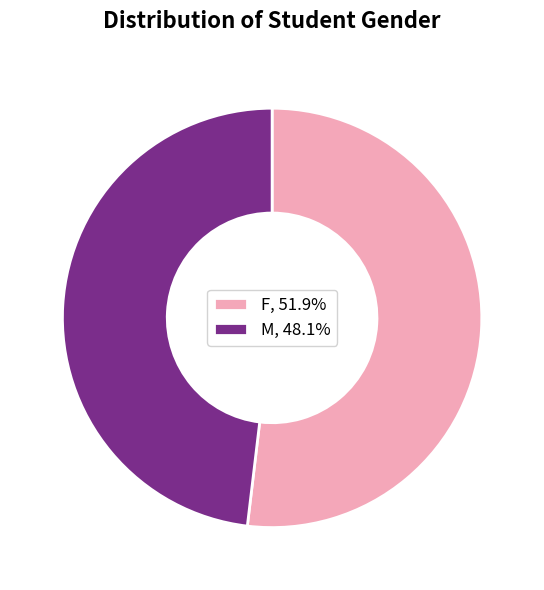

Which has a higher value, M or F?

F